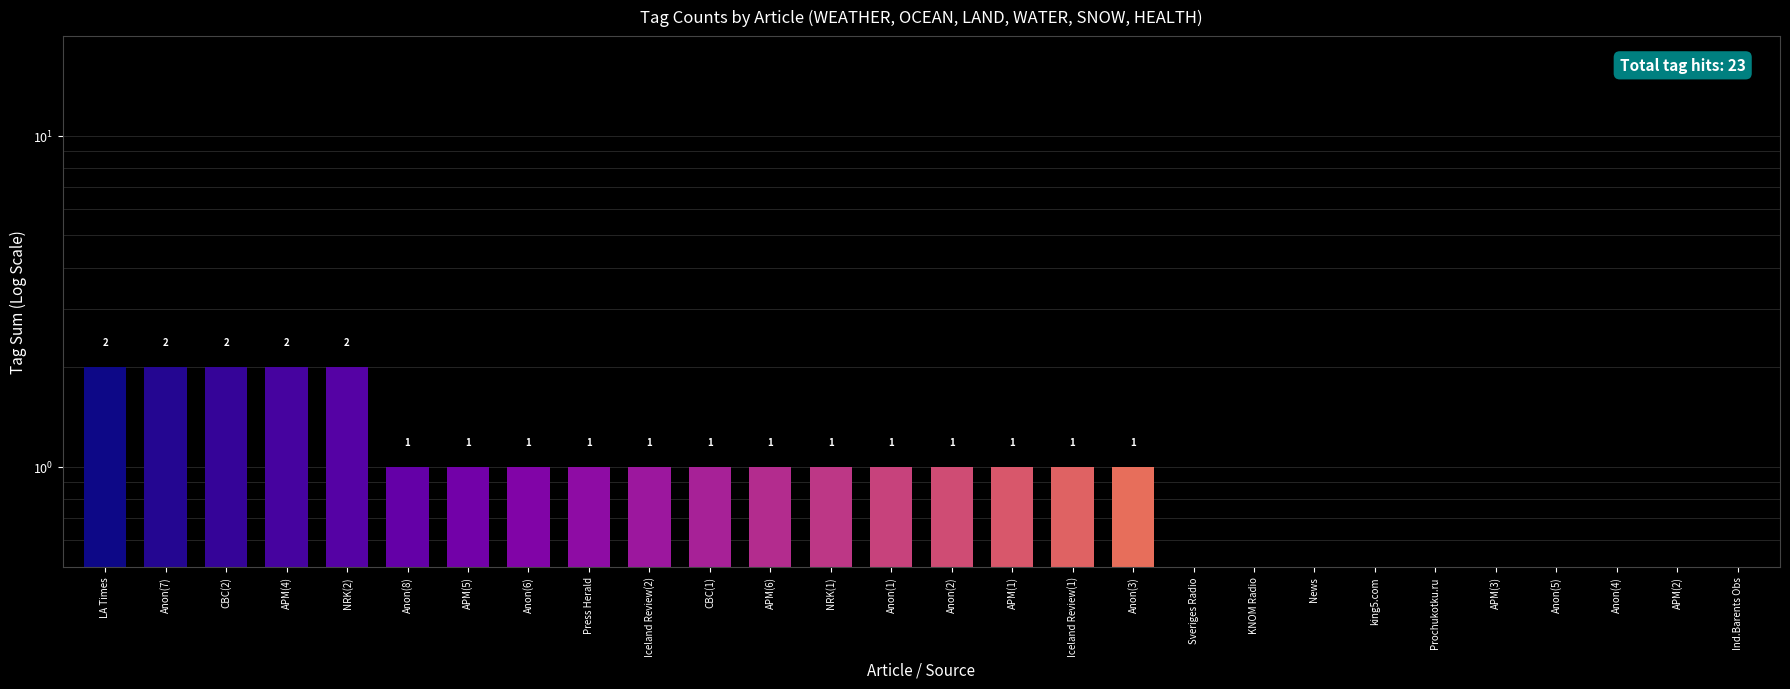

Which label corresponds to the largest value in the chart?

LA Times